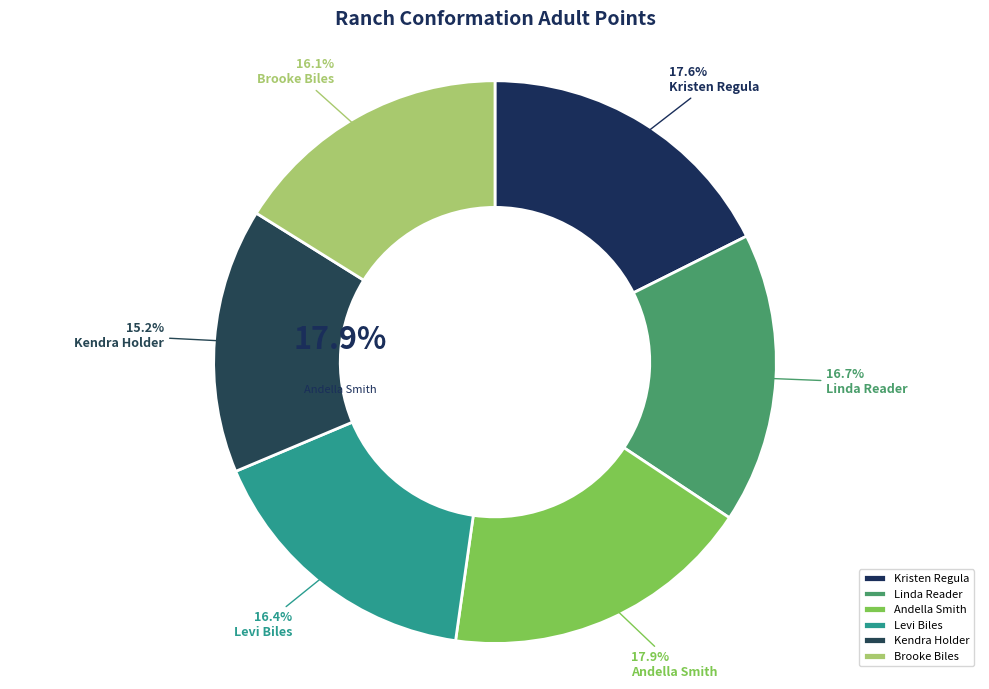

What is the smallest slice in the pie chart?

Kendra Holder